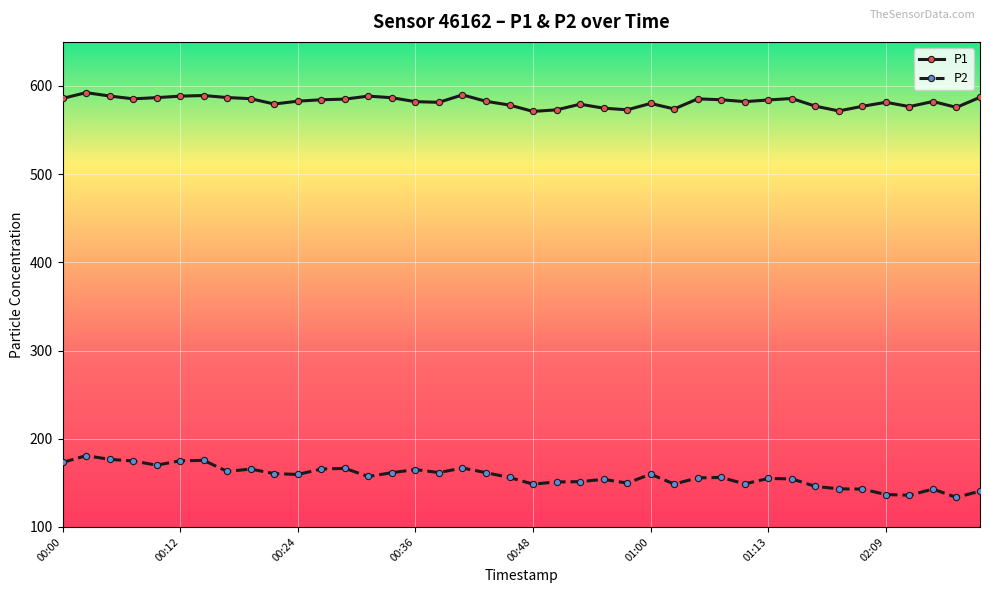

What is the highest value of the P1 series?

592.5